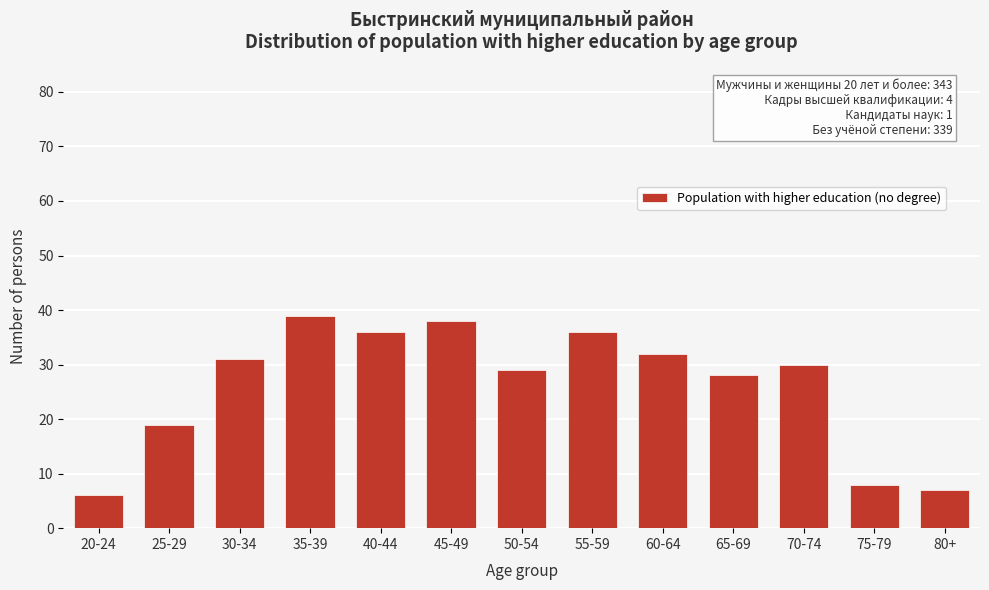

Reading left to right, transcribe all the data shown in this chart.

20-24=6	25-29=19	30-34=31	35-39=39	40-44=36	45-49=38	50-54=29	55-59=36	60-64=32	65-69=28	70-74=30	75-79=8	80+=7